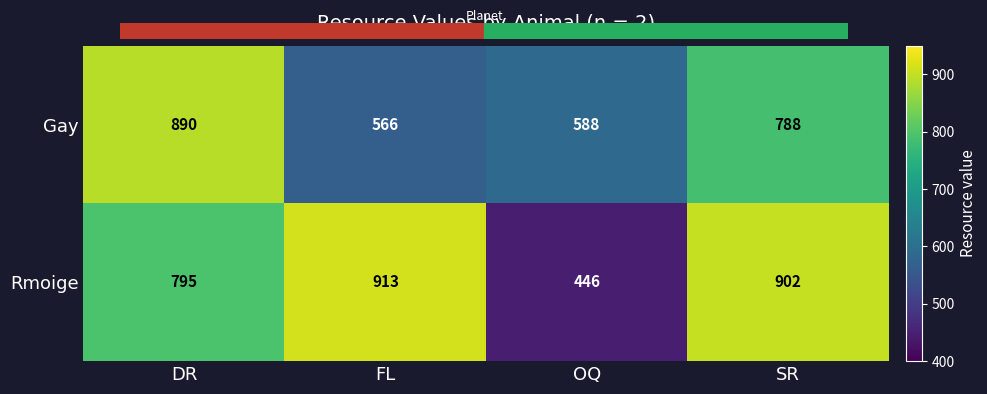

What is the average value of the Gay series?

708